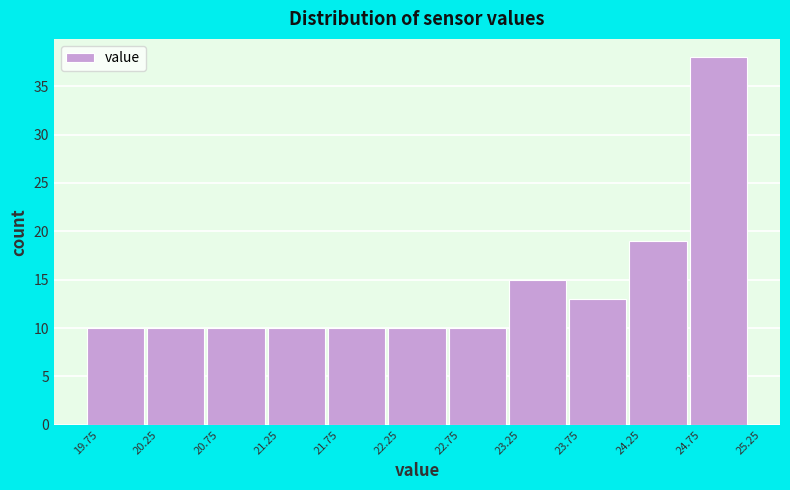

What is the height of the bar covering 20.25 to 20.75 on the x-axis? The values are not printed on the chart, so give them approximately, as read against the axis.

10